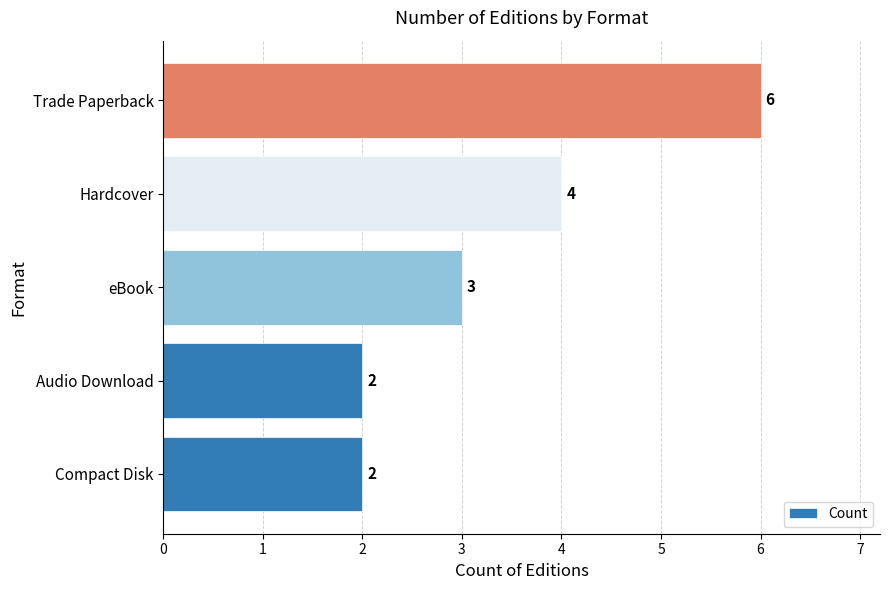

What is the average value?

3